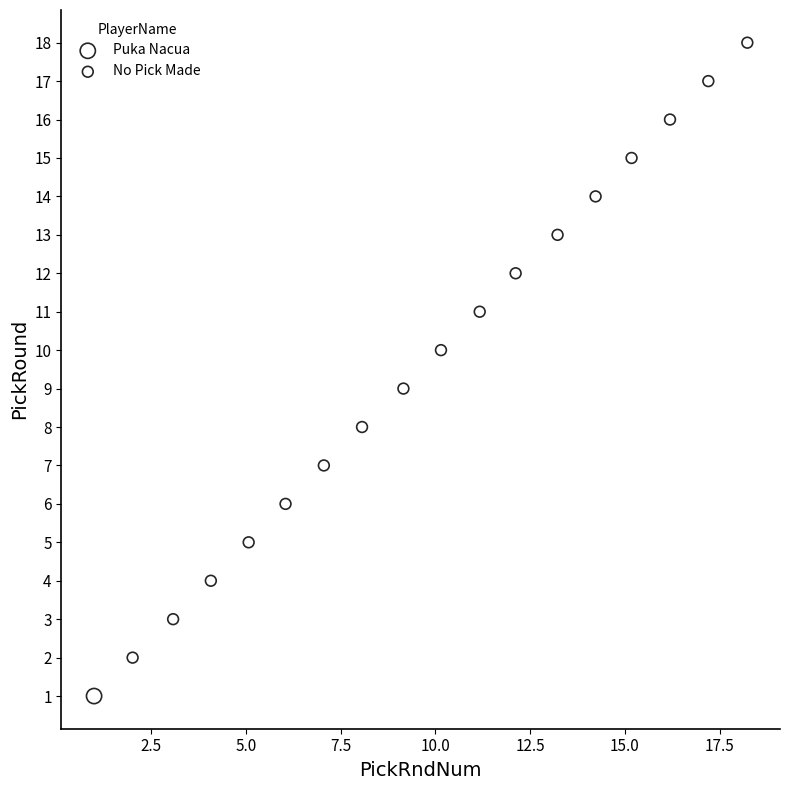

What are all the series names shown in the legend?

Puka Nacua, No Pick Made